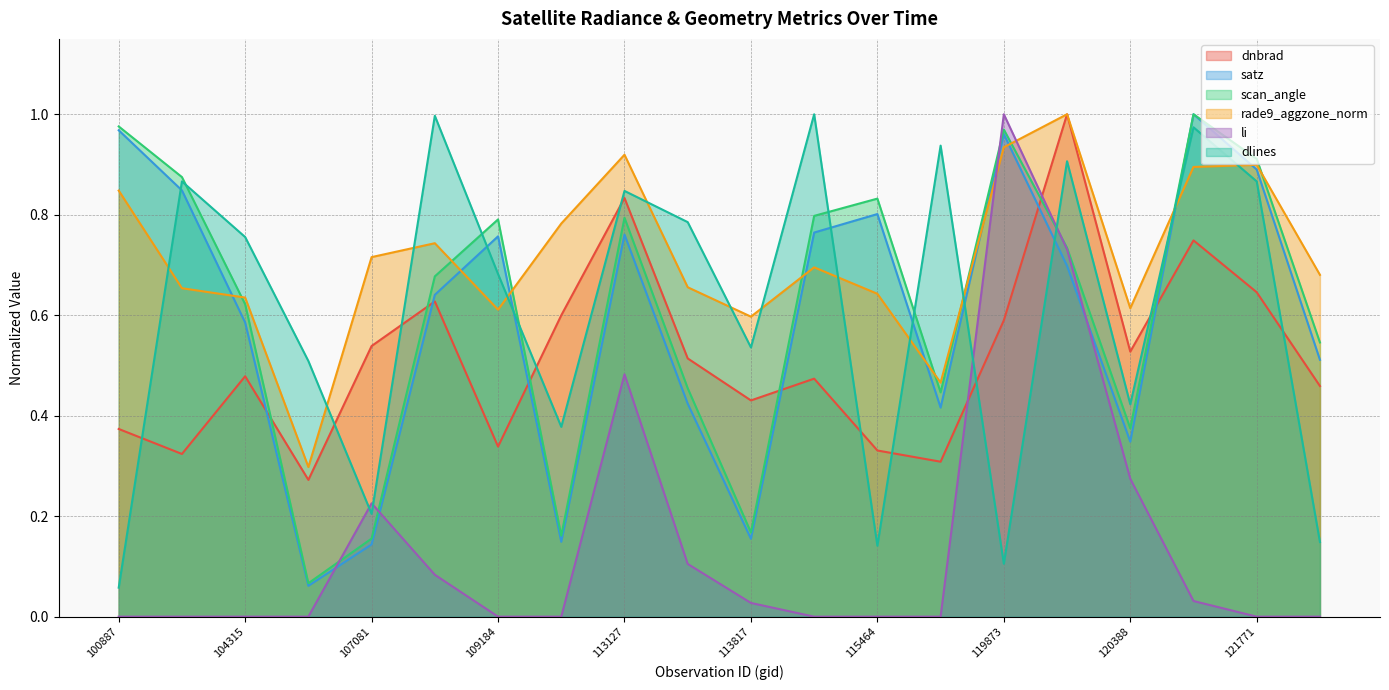

Which series changed the most between 113817 and 115226?

scan_angle